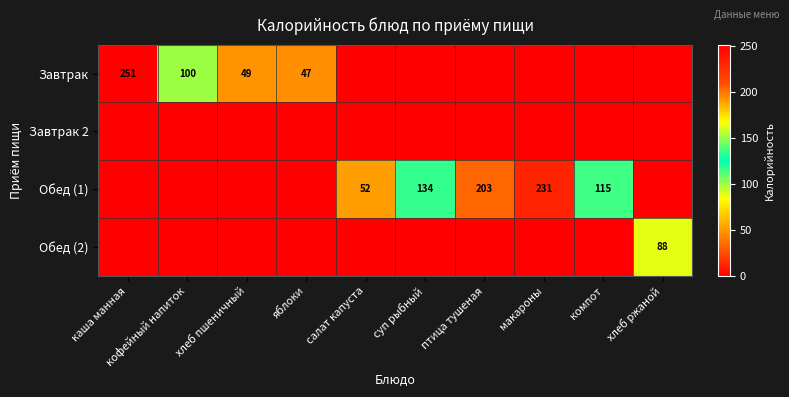

The value of Завтрак at яблоки is 72. True or false?

False